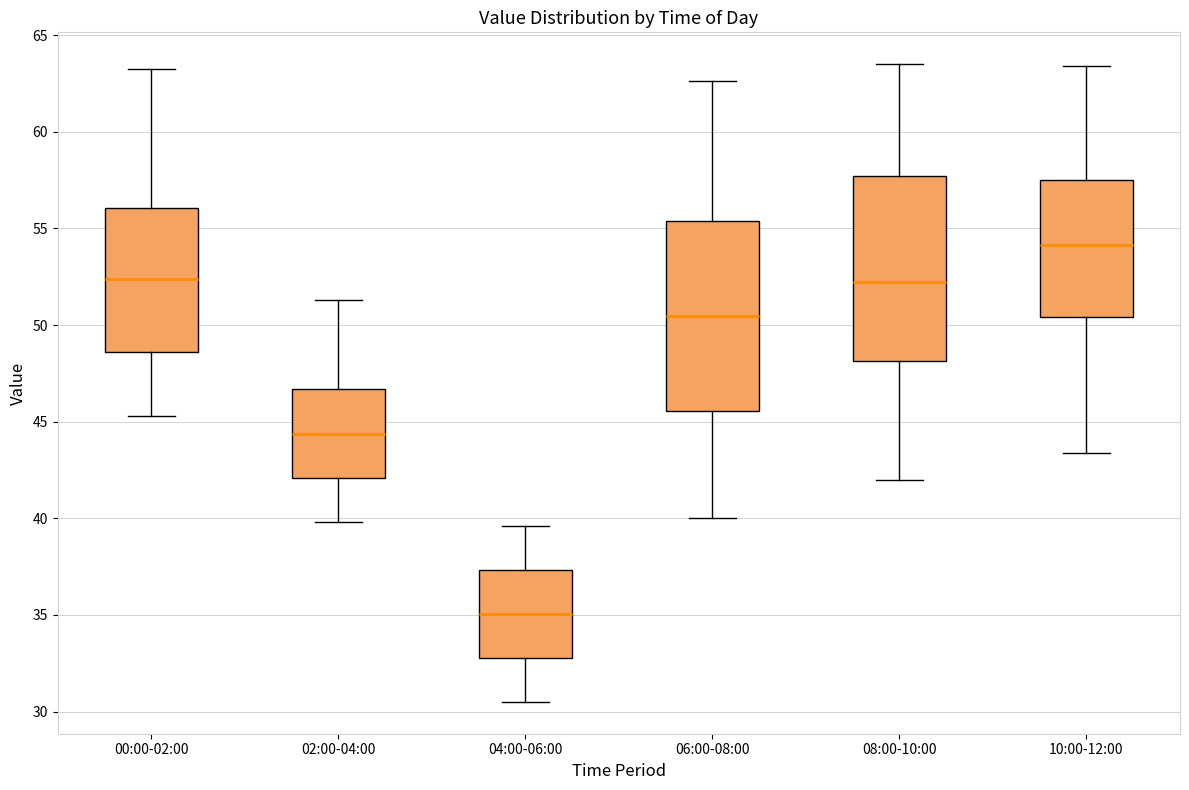

Which box's median line is the highest?

10:00-12:00